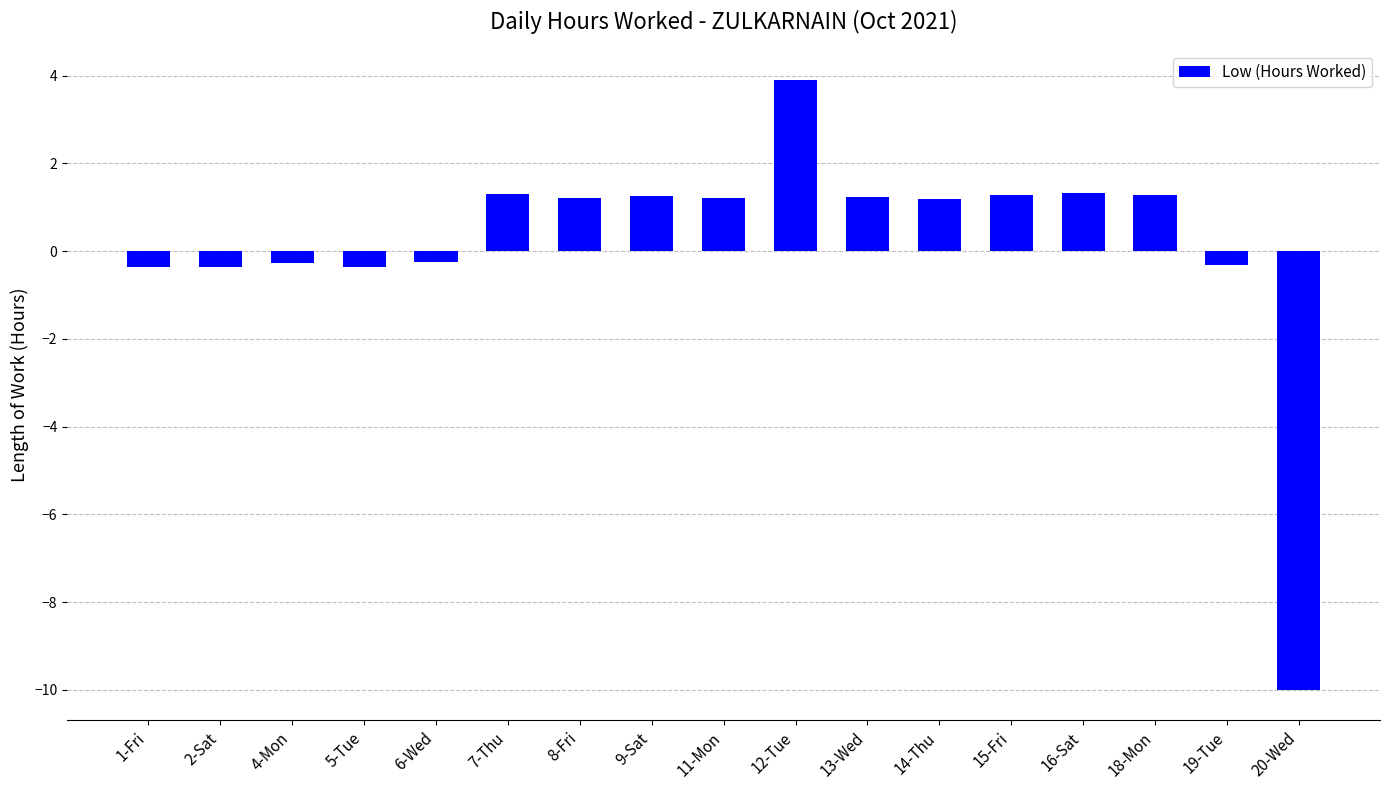

What is the value of the 3rd bar from the left?

-0.3